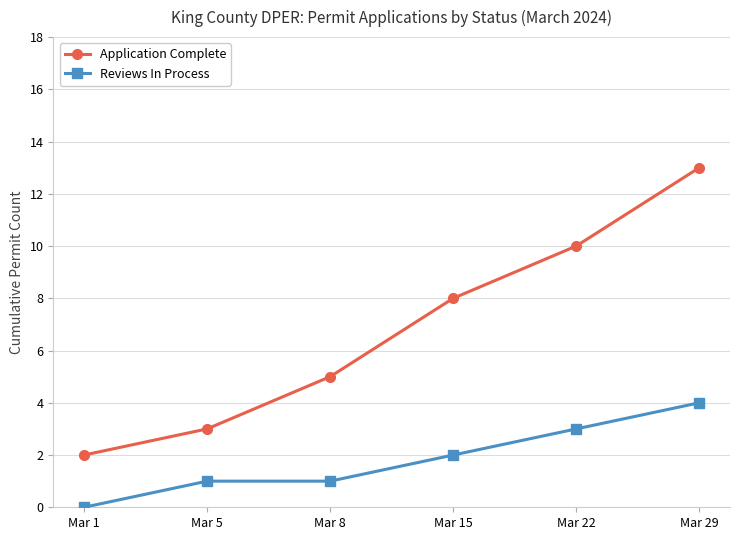

What is the average value of the Reviews In Process series?

2